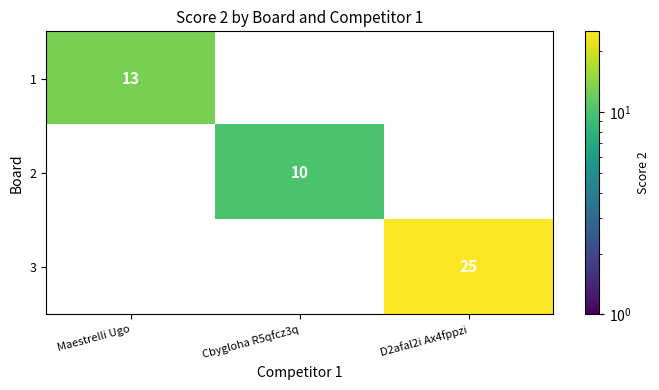

How many data points does each series have?

3